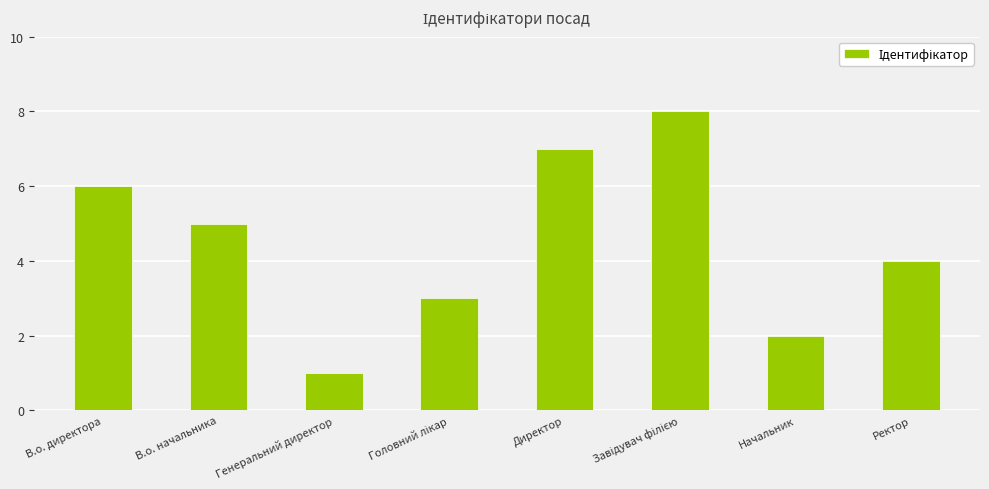

What is the greatest value displayed?

8